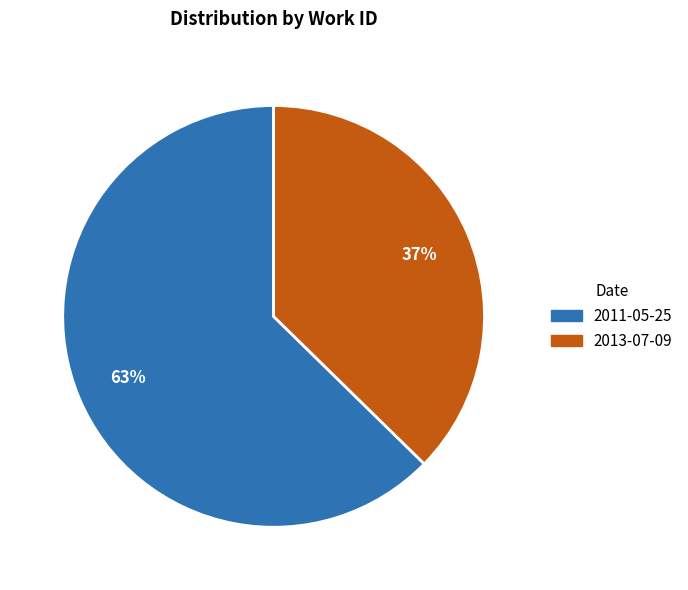

Does 2013-07-09 account for over 50% of the chart?

No